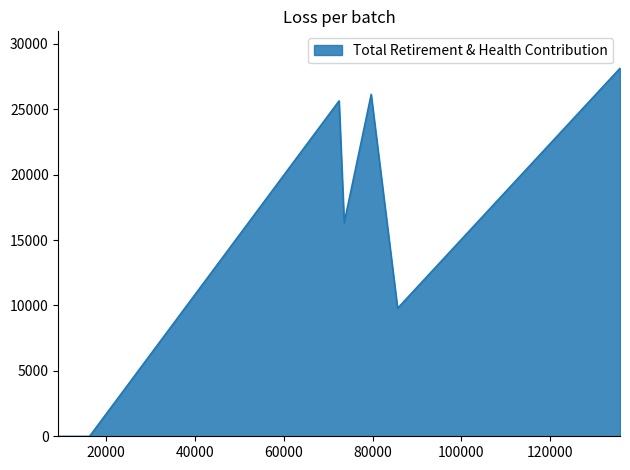

What is the greatest value displayed?

28137